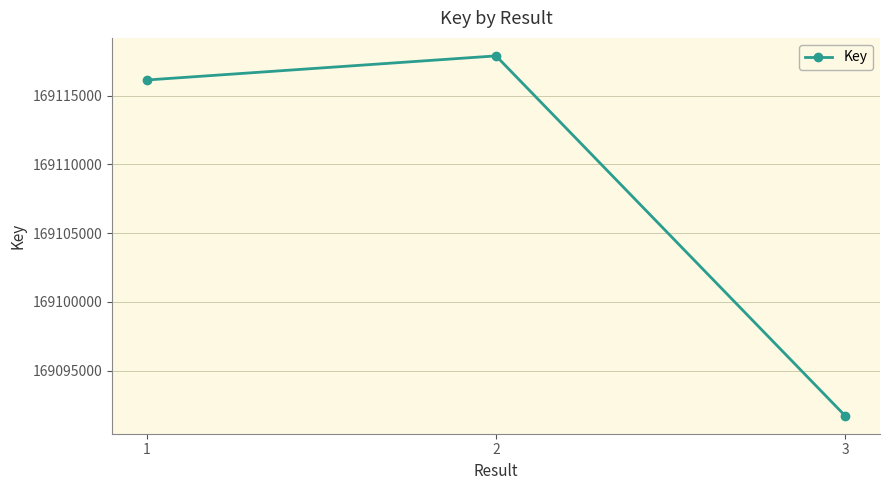

Rank the categories by value from lowest to highest.

3, 1, 2